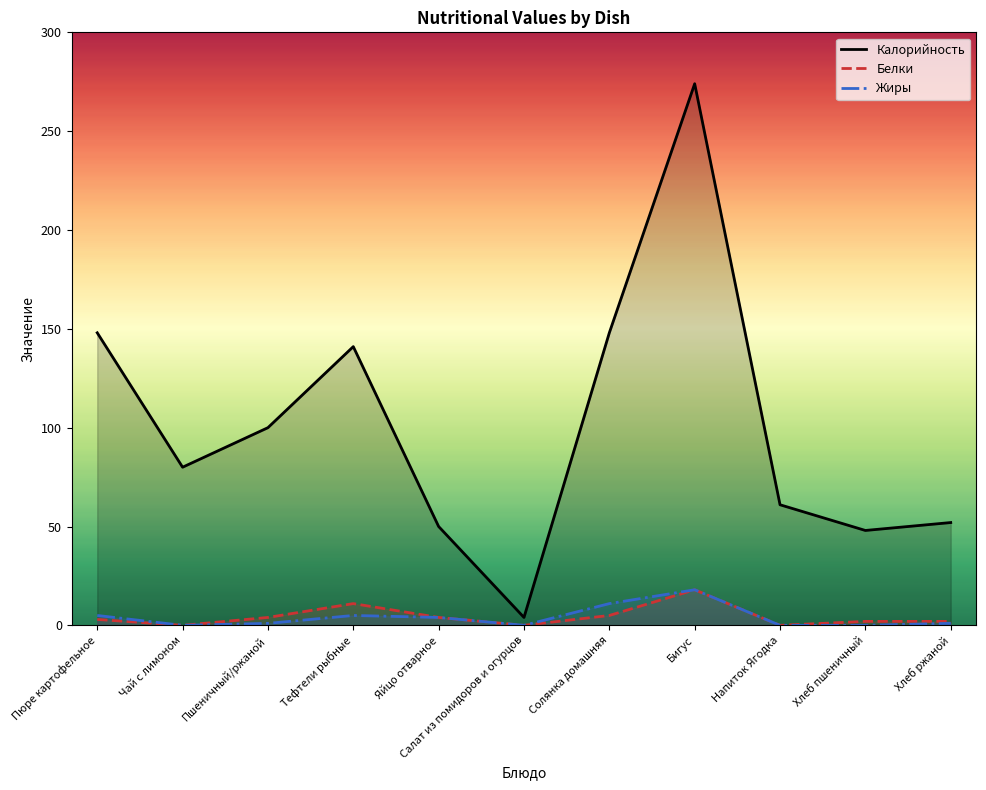

Which series has the largest range (max minus min)?

Калорийность